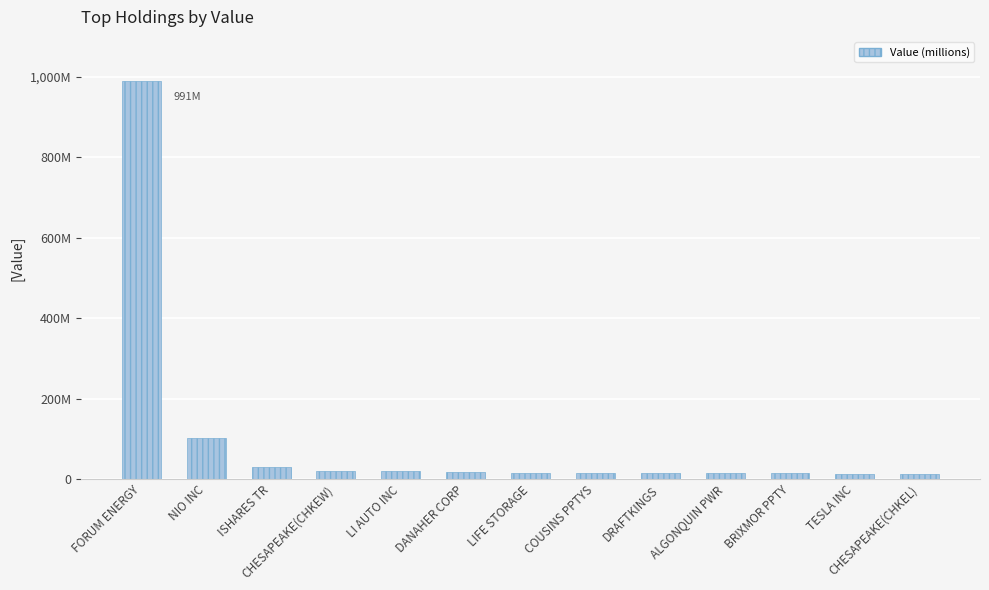

Does the chart contain any negative values?

No